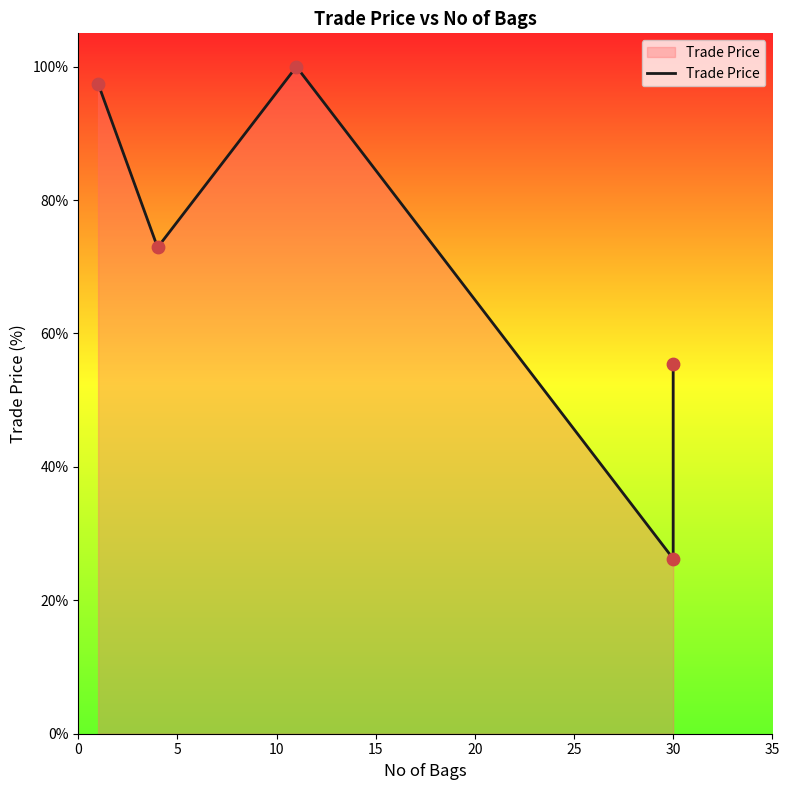

What is the change in value from 5 to 15?

-44.6